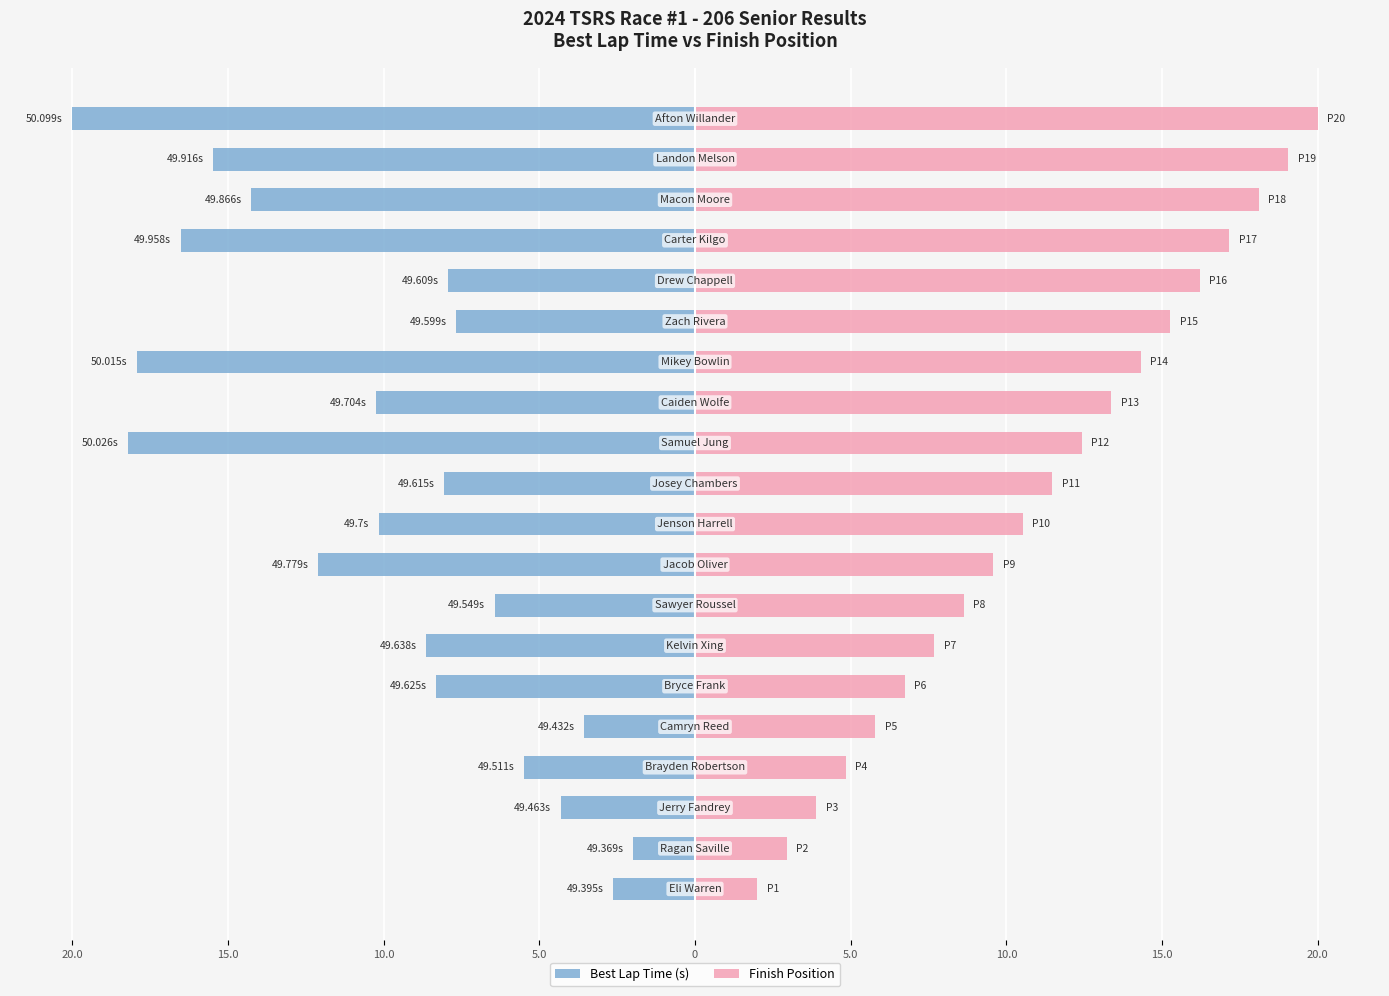

Reading left to right, what are all the values shown in this chart?

Best Lap Time (s): -2.6	-2.0	-4.3	-5.5	-3.6	-8.3	-8.6	-6.4	-12.1	-10.2	-8.1	-18.2	-10.3	-17.9	-7.7	-7.9	-16.5	-14.3	-15.5	-20.0
Finish Position: 2.0	2.9	3.9	4.8	5.8	6.7	7.7	8.6	9.6	10.5	11.5	12.4	13.4	14.3	15.3	16.2	17.2	18.1	19.1	20.0